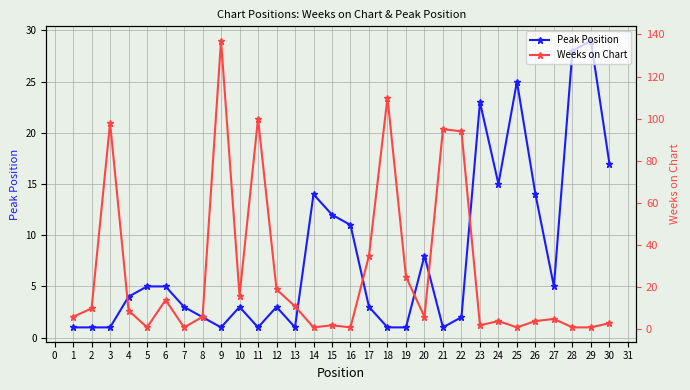

At how many categories does at least one series exceed 88?

6